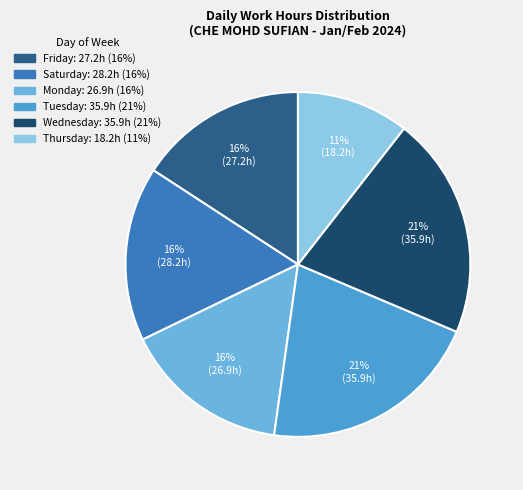

To the nearest percent, what is the average slice percentage?

17%